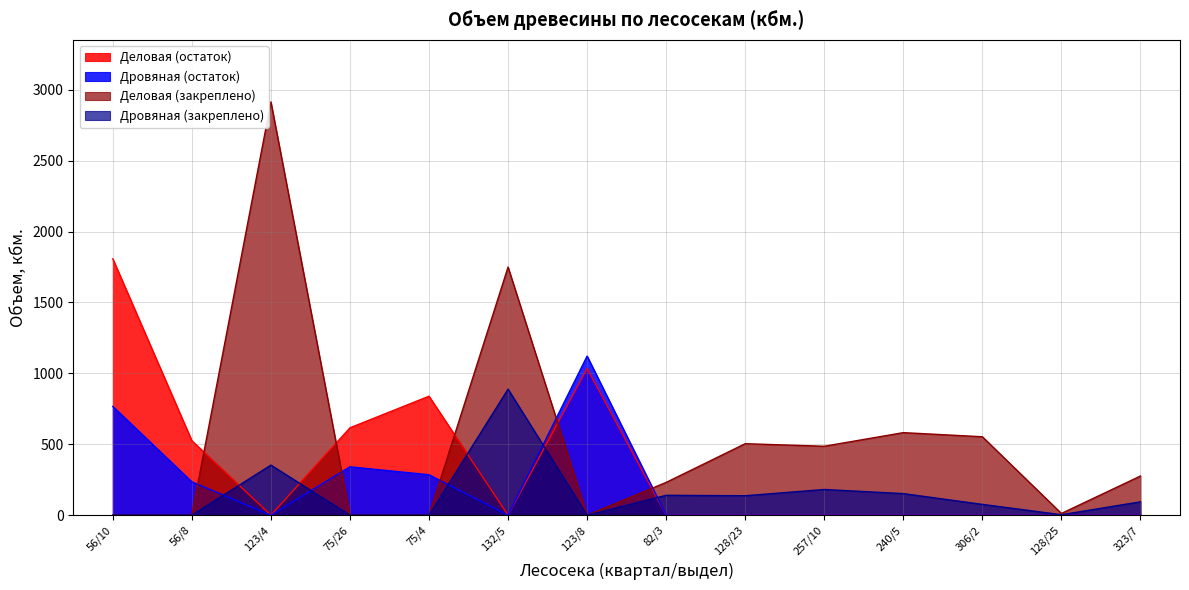

How many categories are shown in the chart?

14